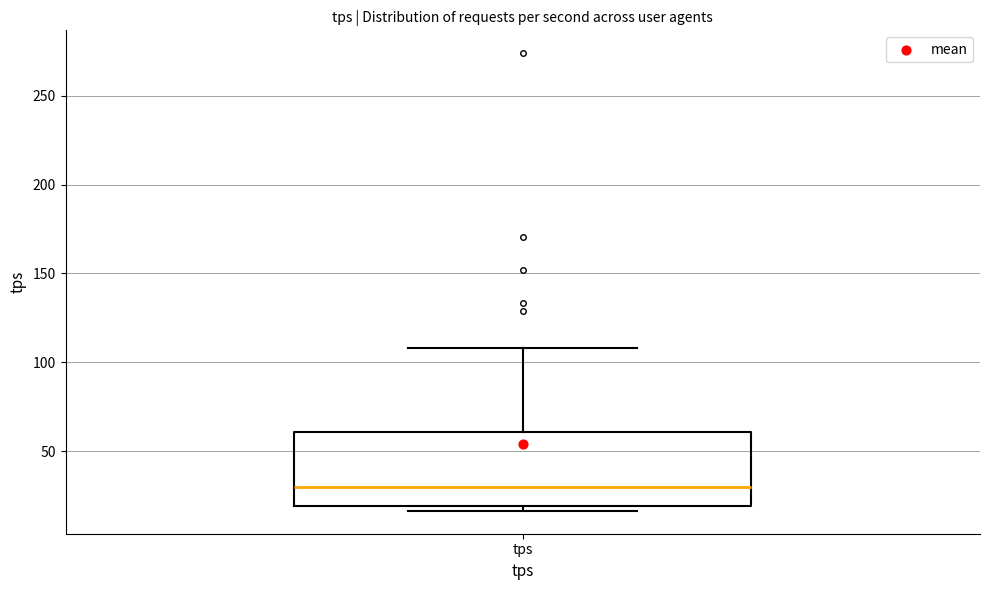

Where is the lower edge of the box for tps on the y-axis? The values are not printed on the chart, so give them approximately, as read against the axis.

20